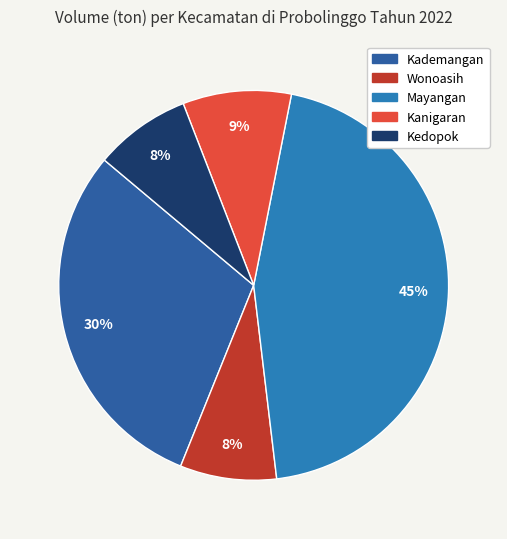

Is there a majority slice in this chart?

No